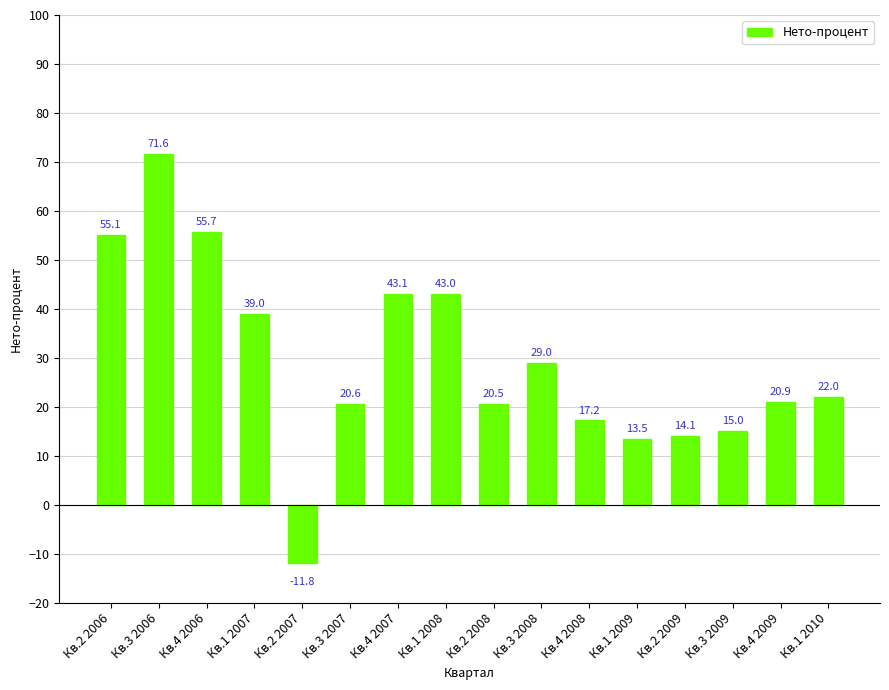

What is the difference between the maximum and second lowest values?

58.1